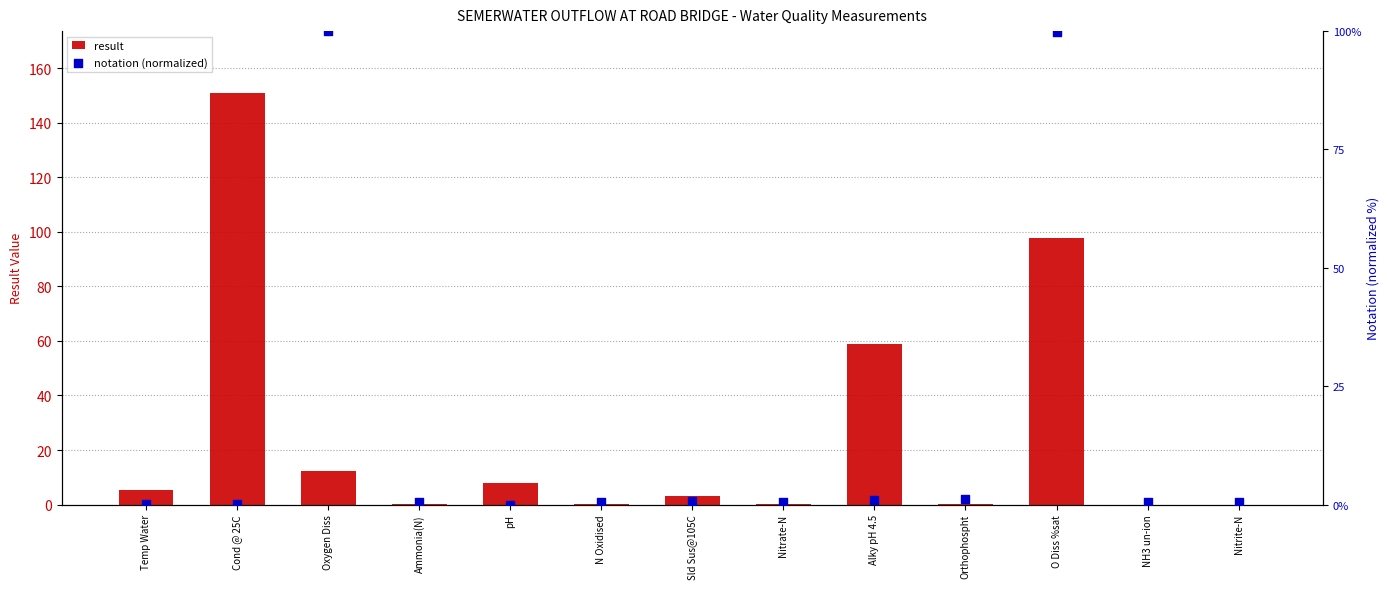

What are all the series names shown in the legend?

result, notation (normalized)